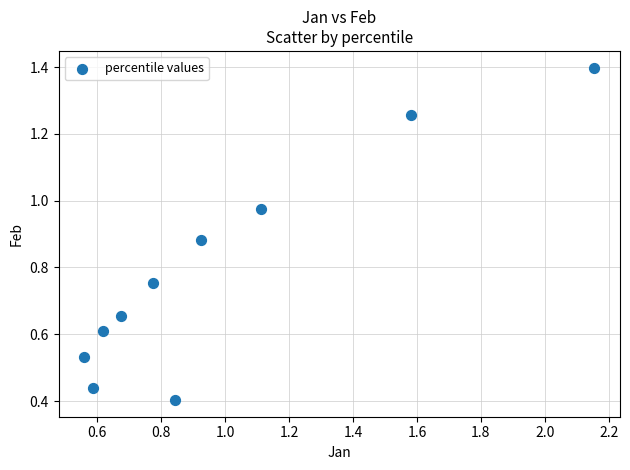

What is the range of X values (max minus min)?

1.6